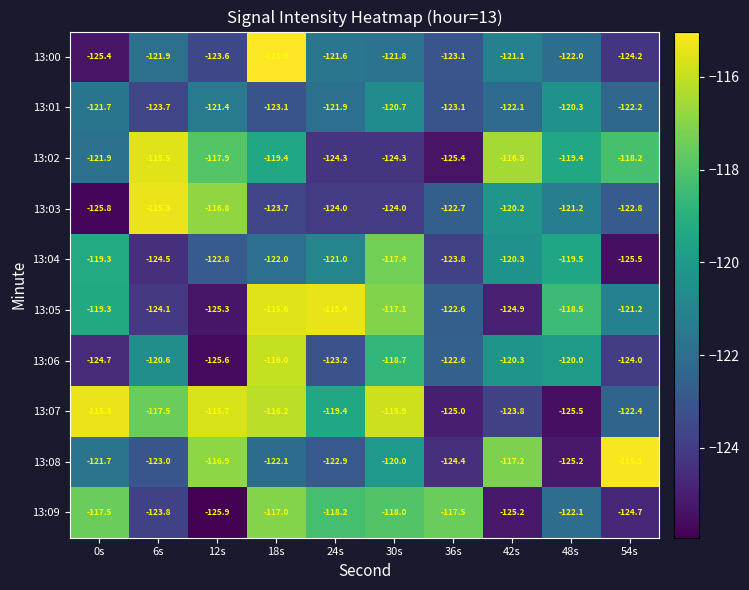

Where is 13:07 nearest to the value -120?

24s